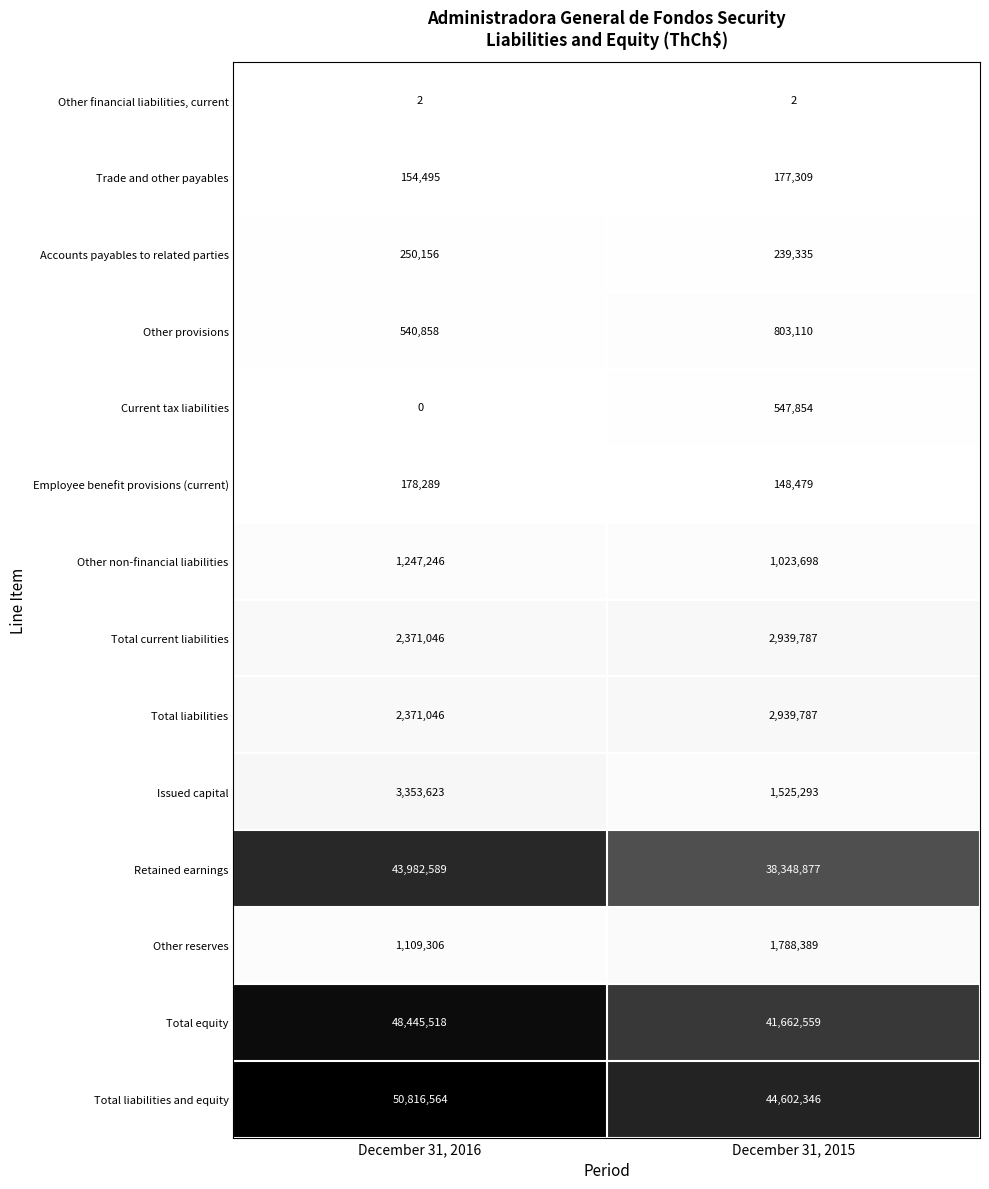

Reading left to right, list all the values displayed in this chart.

Other financial liabilities, current: December 31, 2016=2	December 31, 2015=2
Trade and other payables: December 31, 2016=154495	December 31, 2015=177309
Accounts payables to related parties: December 31, 2016=250156	December 31, 2015=239335
Other provisions: December 31, 2016=540858	December 31, 2015=803110
Current tax liabilities: December 31, 2016=0	December 31, 2015=547854
Employee benefit provisions (current): December 31, 2016=178289	December 31, 2015=148479
Other non-financial liabilities: December 31, 2016=1247246	December 31, 2015=1023698
Total current liabilities: December 31, 2016=2371046	December 31, 2015=2939787
Total liabilities: December 31, 2016=2371046	December 31, 2015=2939787
Issued capital: December 31, 2016=3353623	December 31, 2015=1525293
Retained earnings: December 31, 2016=43982589	December 31, 2015=38348877
Other reserves: December 31, 2016=1109306	December 31, 2015=1788389
Total equity: December 31, 2016=48445518	December 31, 2015=41662559
Total liabilities and equity: December 31, 2016=50816564	December 31, 2015=44602346